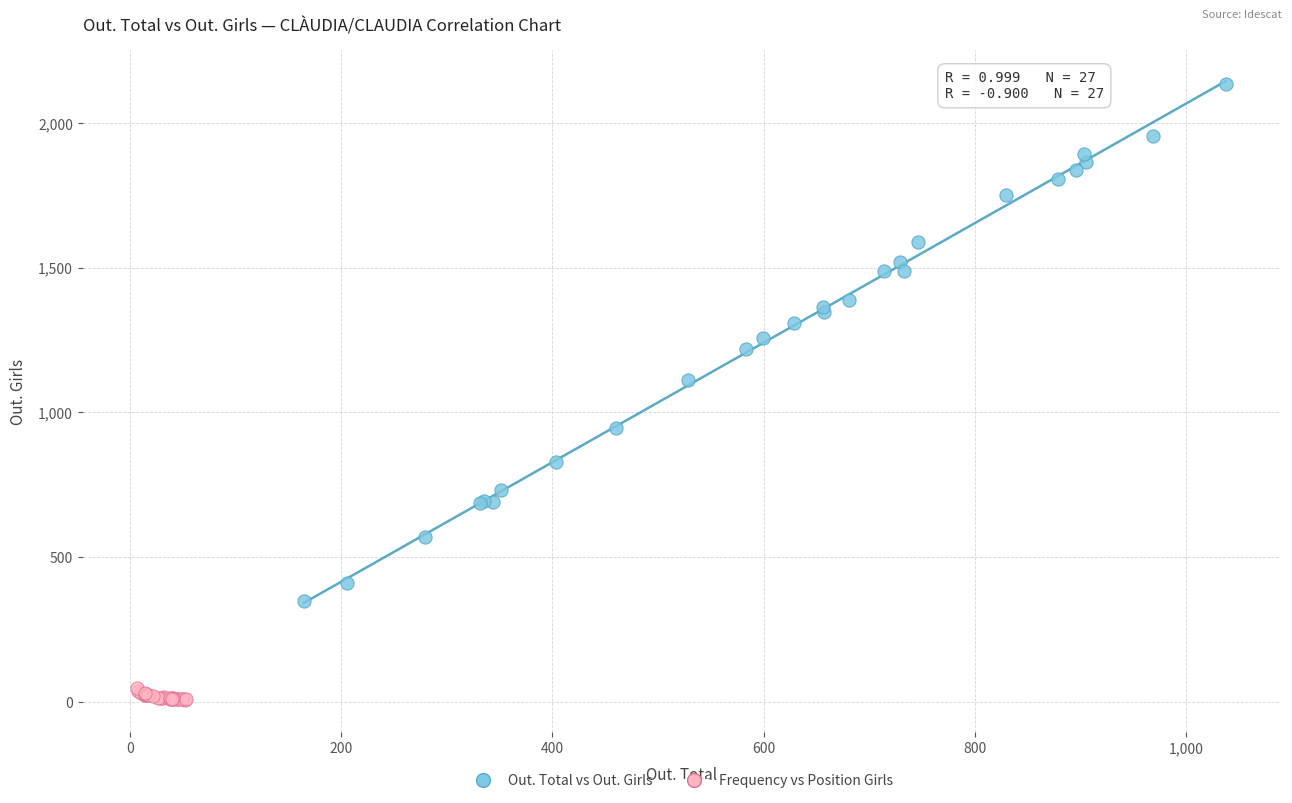

What are all the series names shown in the legend?

Out. Total vs Out. Girls, Frequency vs Position Girls